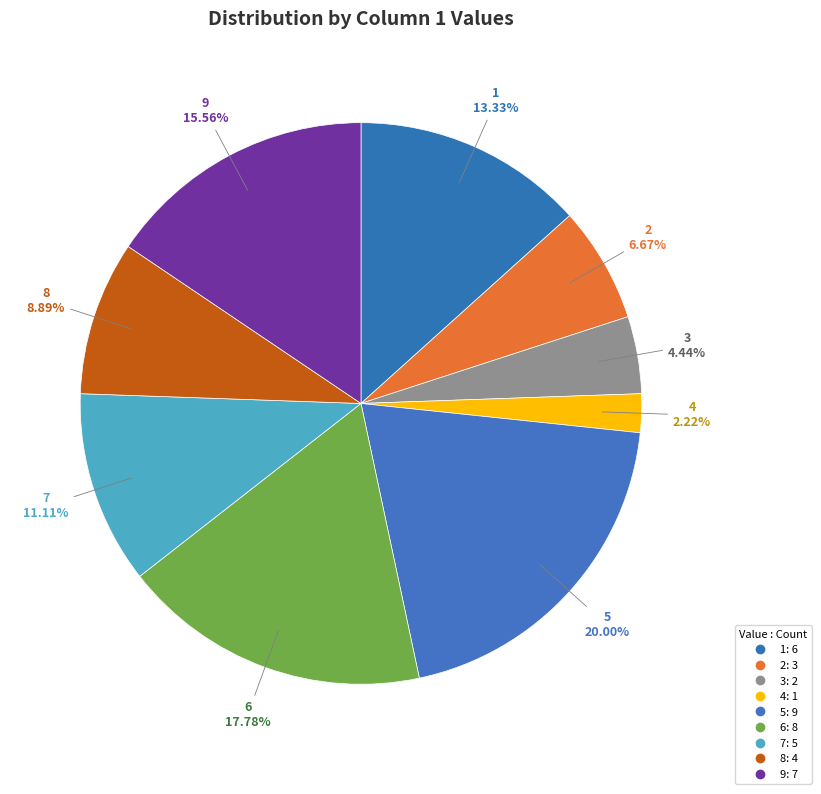

Rank the categories by value from highest to lowest.

5, 6, 9, 1, 7, 8, 2, 3, 4